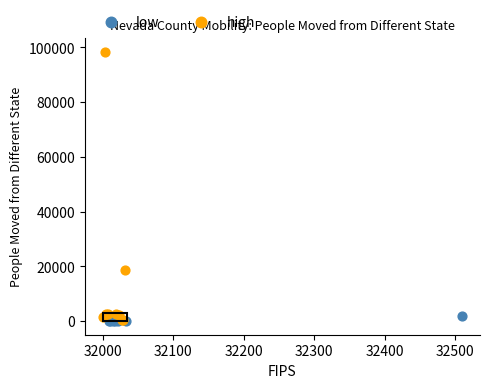

Which series has the largest Y range (max minus min)?

high